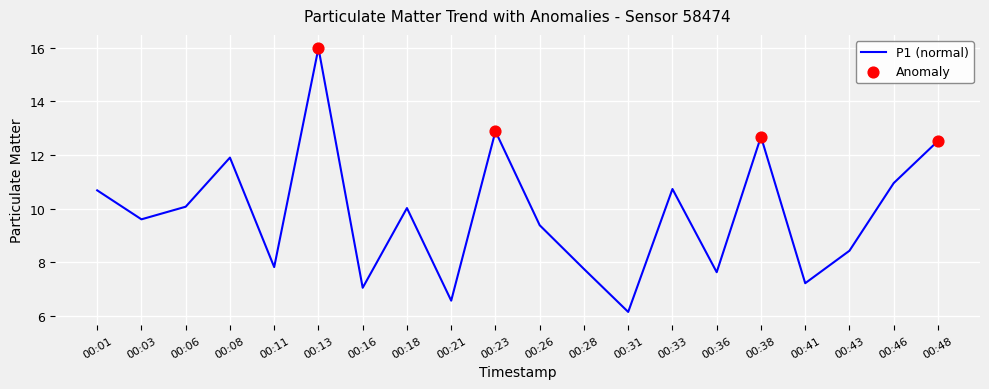

Which has a higher value, 00:18 or 00:41?

00:18